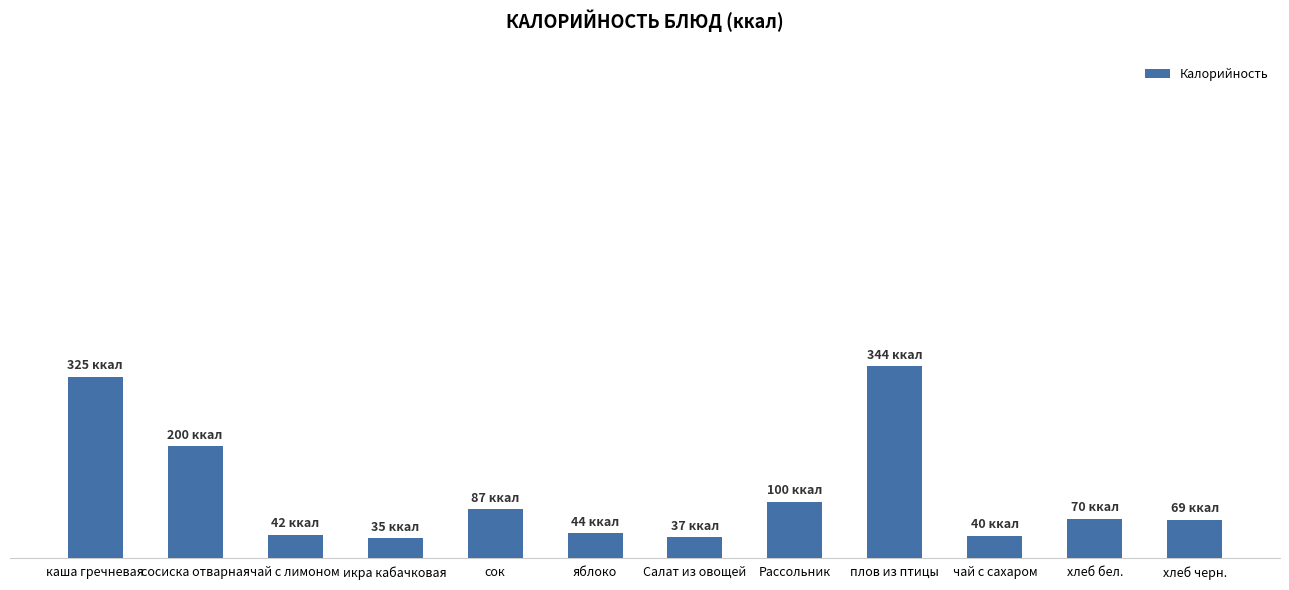

List the labels in order of value, largest first.

плов из птицы, каша гречневая, сосиска отварная, Рассольник, сок, хлеб бел., хлеб черн., яблоко, чай с лимоном, чай с сахаром, Салат из овощей, икра кабачковая